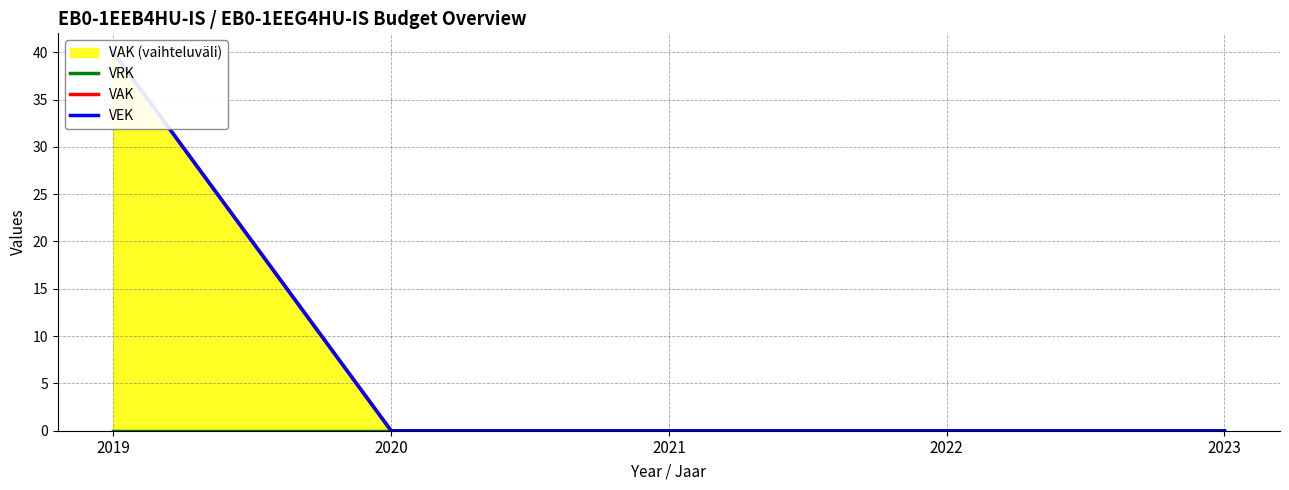

At which category does the chart reach its peak across all series?

2019